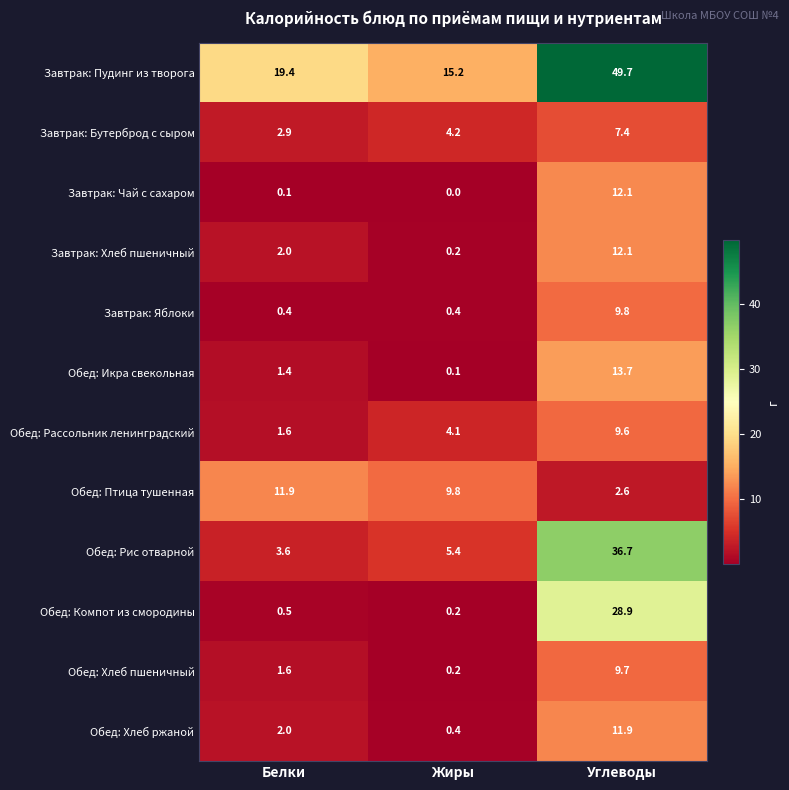

Which label corresponds to the largest value in the chart?

Углеводы